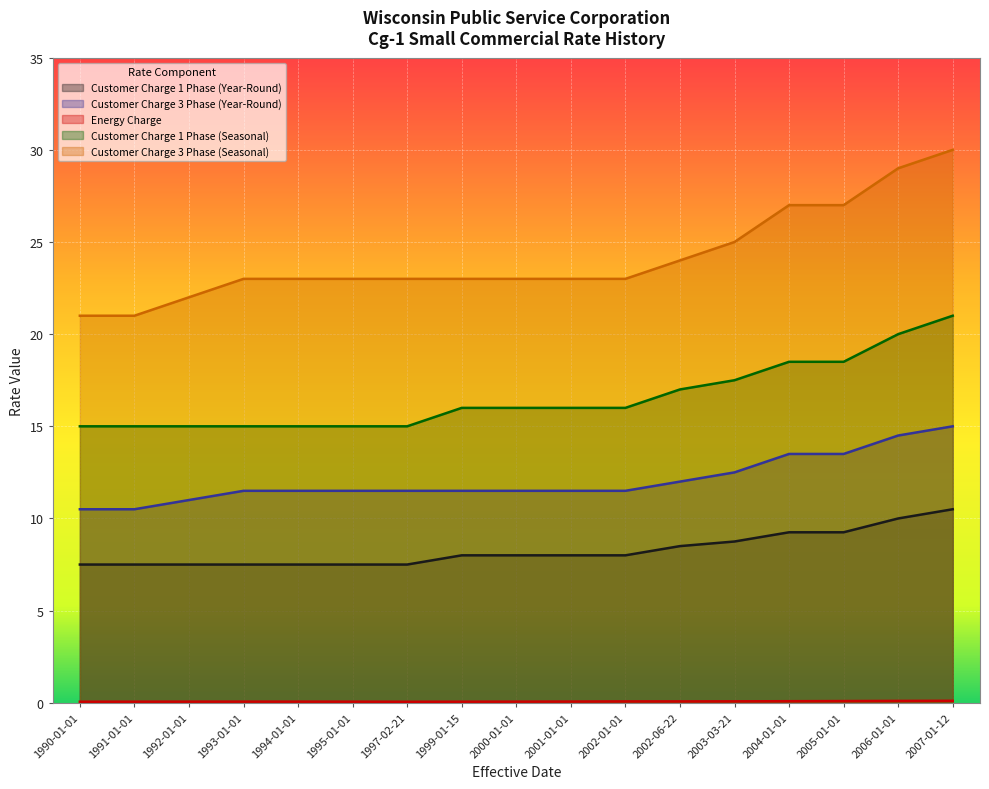

Is it true that Energy Charge equals 0.1 at 2004-01-01?

True